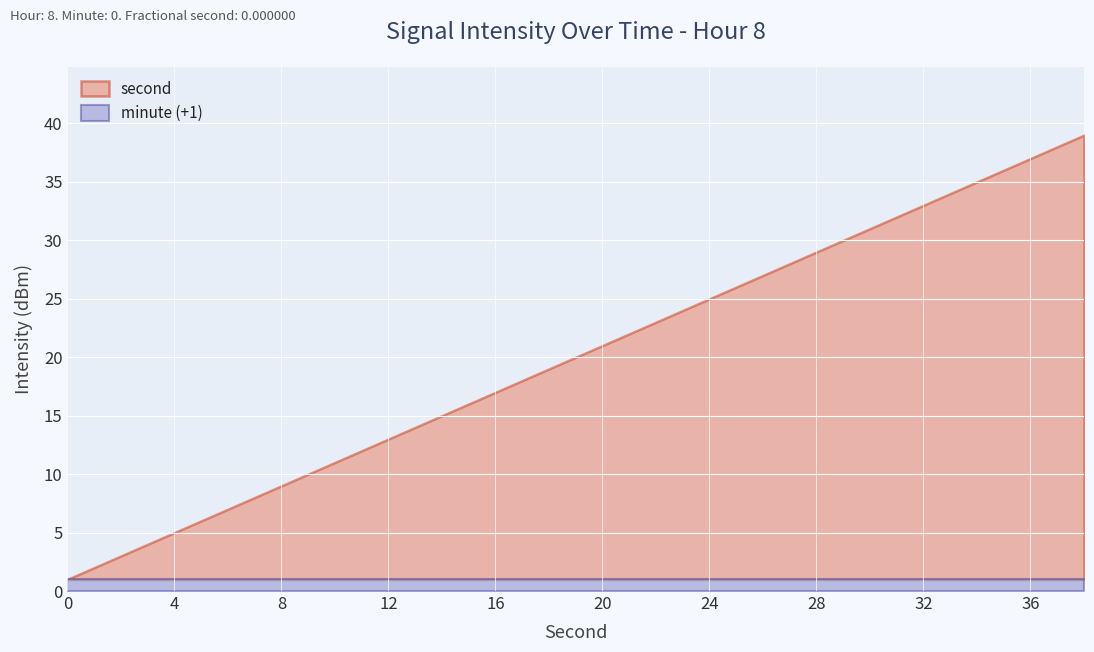

True or false: intensity(dBm) has a value of -93.4 at 12.

False